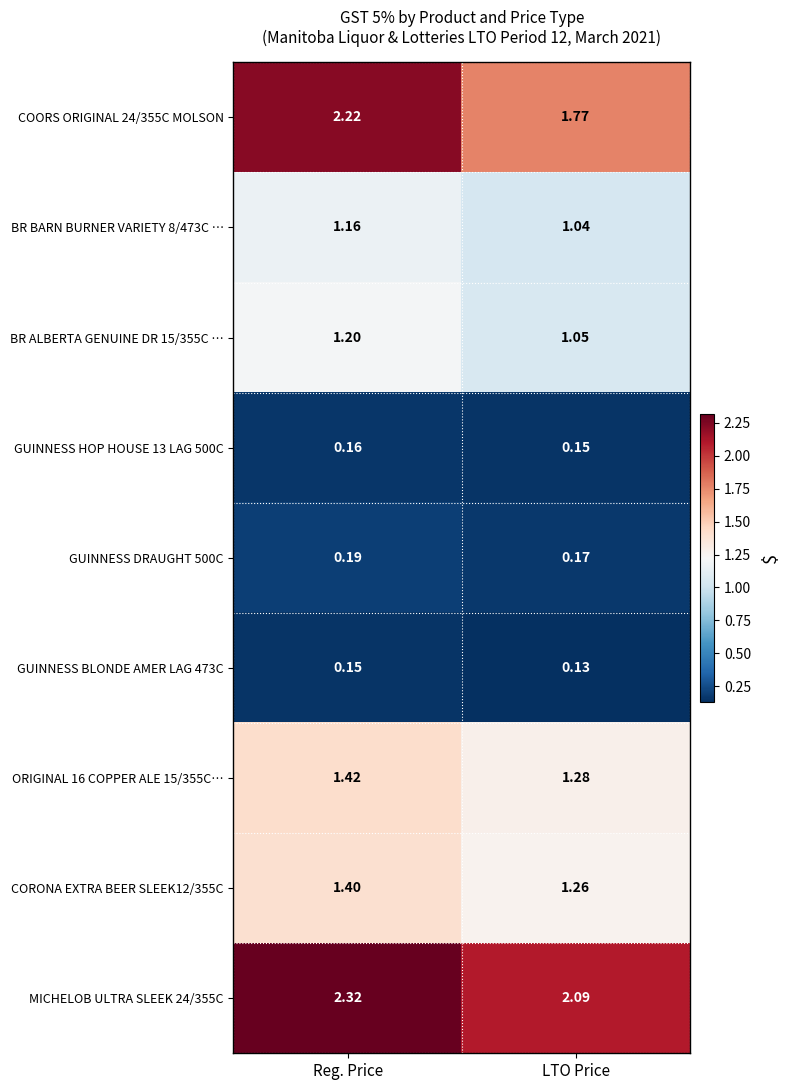

At which category is the sum across all series the highest?

Reg. Price